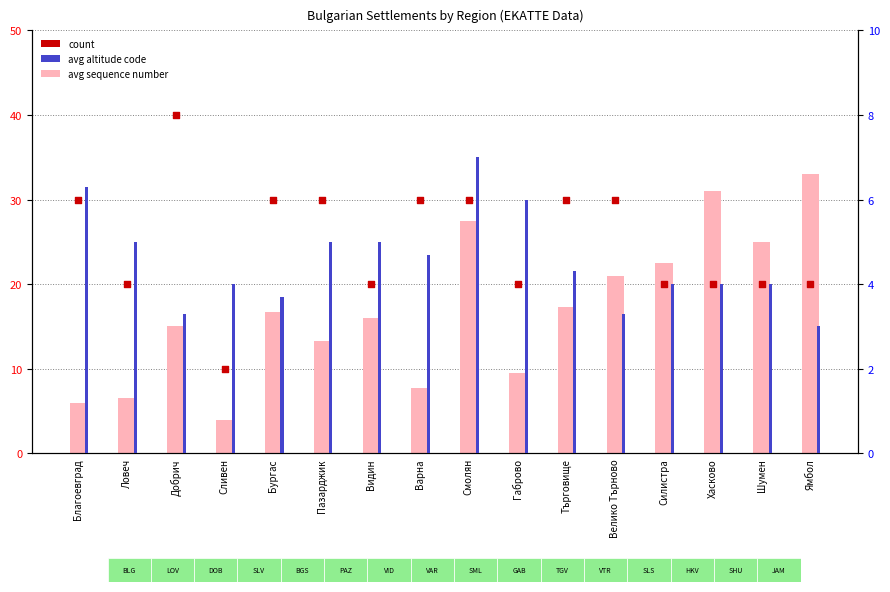

Which series contains the highest Y value?

count